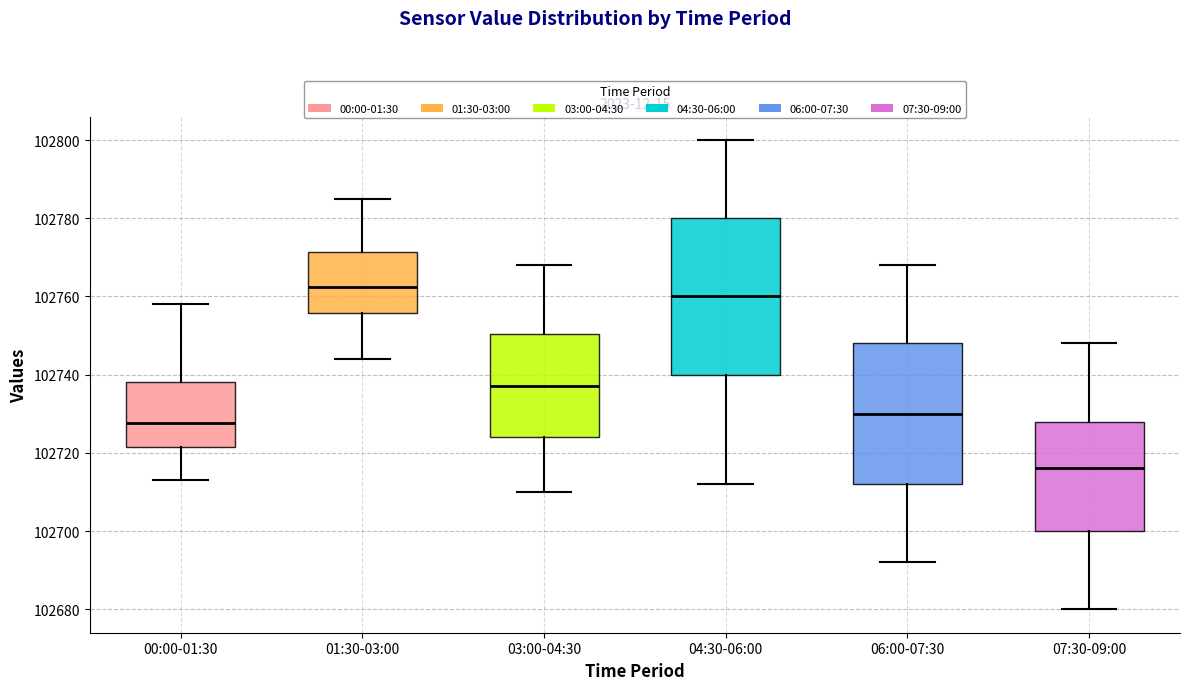

Where is the upper edge of the box for 07:30-09:00 on the y-axis? The values are not printed on the chart, so give them approximately, as read against the axis.

102728